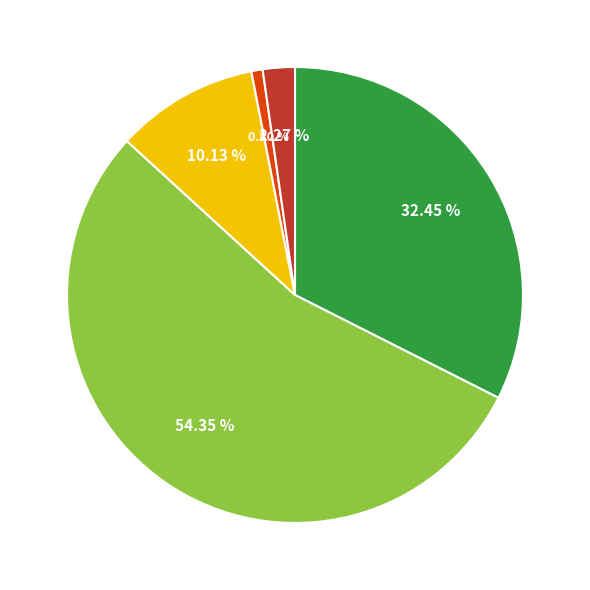

How many segments does this pie chart have?

5